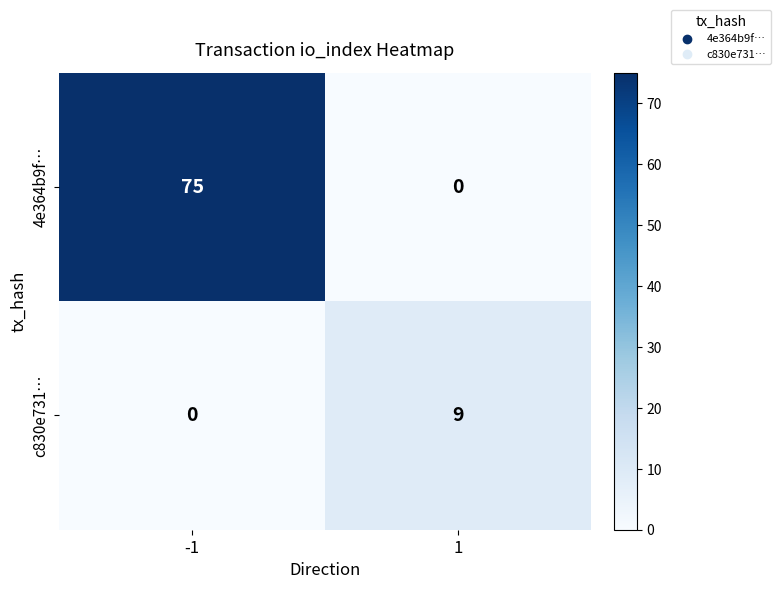

Reading right to left, what are all the values shown in this chart?

4e364b9f…: 0	75
c830e731…: 9	0